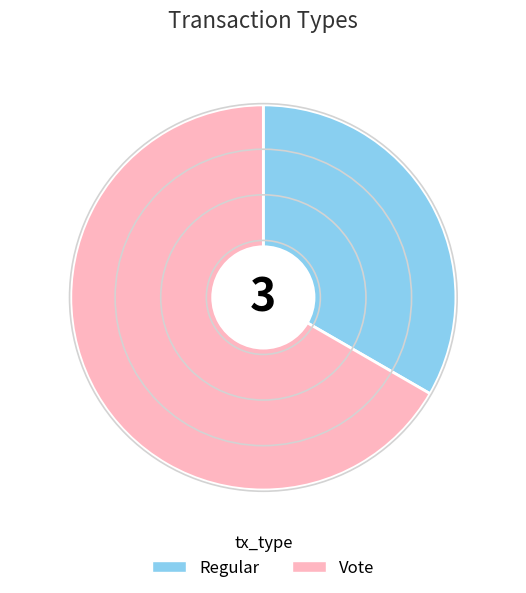

Approximately how many times larger is the value at Regular compared to Vote?

0.5